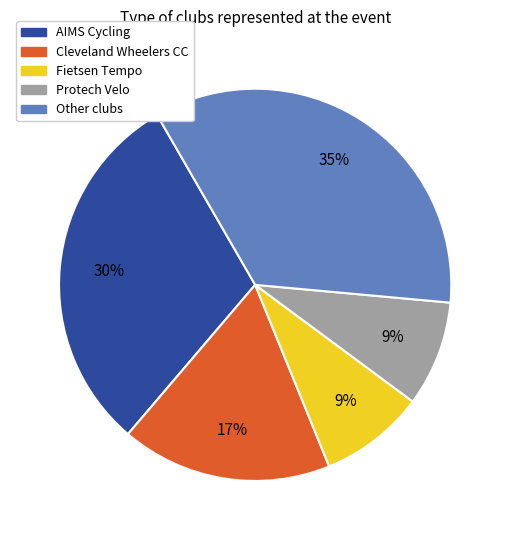

Is it true that AIMS Cycling is 30% of the pie?

True